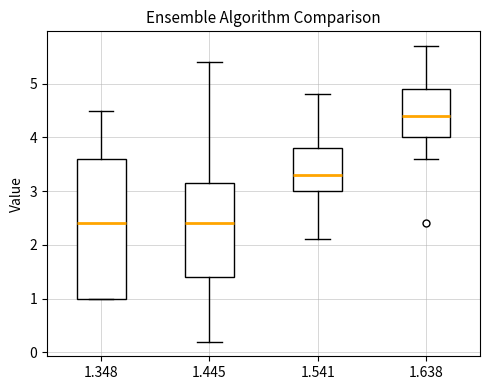

Where does the upper whisker of the box at x = 1.348 end on the y-axis? The values are not printed on the chart, so give them approximately, as read against the axis.

4.5